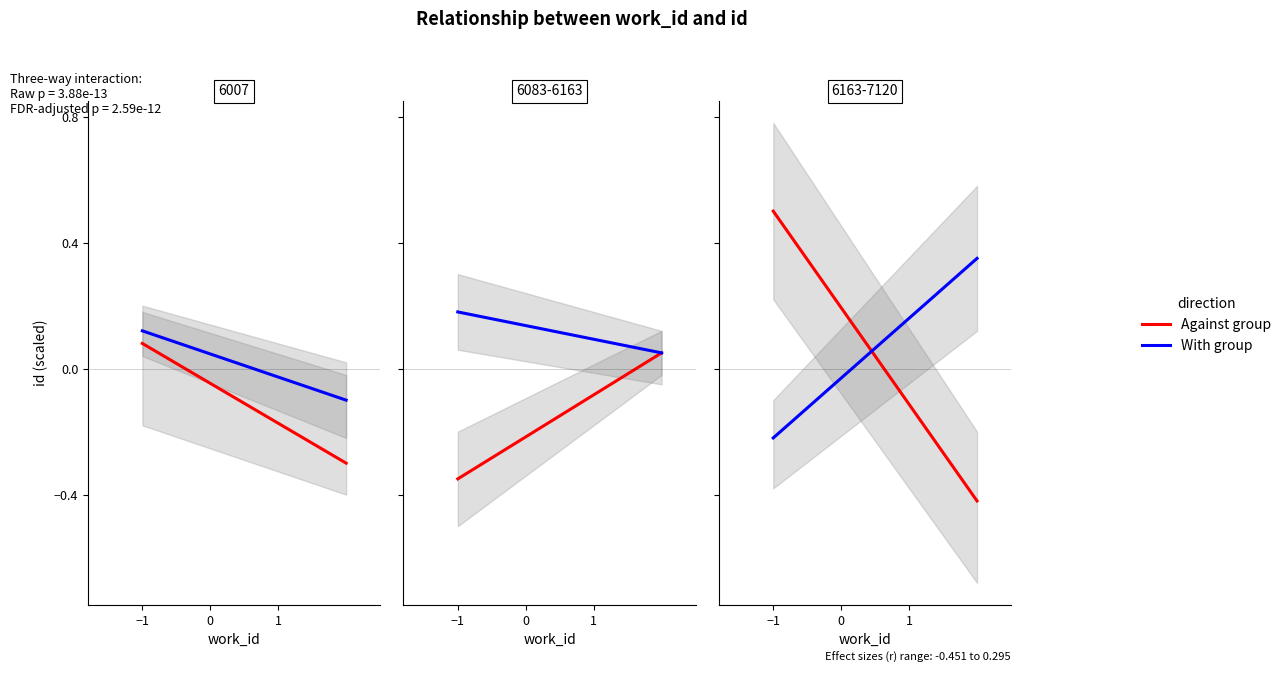

The value of With group at −1 is -0.2. True or false?

True